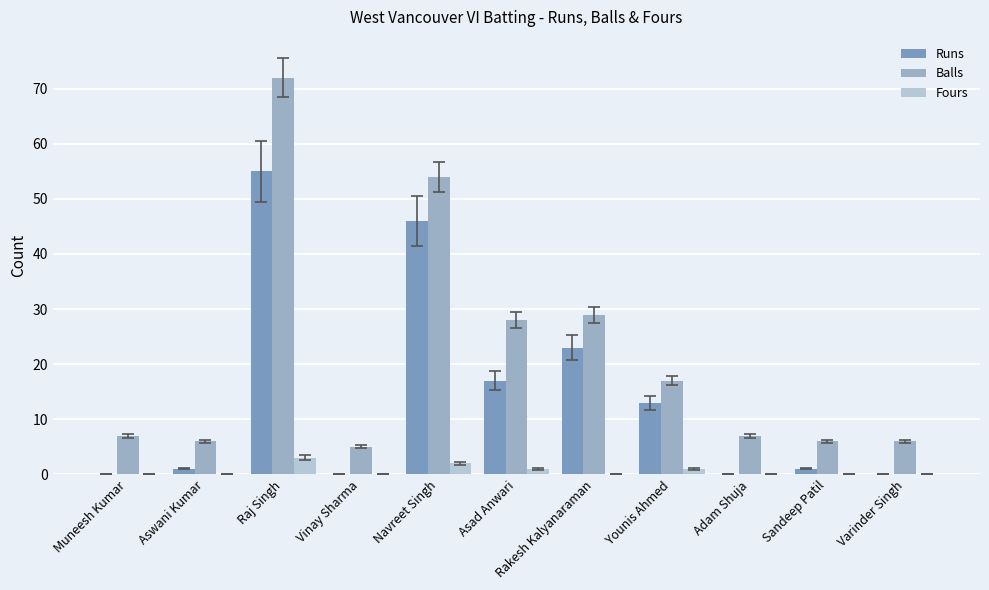

The value of Fours at Sandeep Patil is 0. True or false?

True